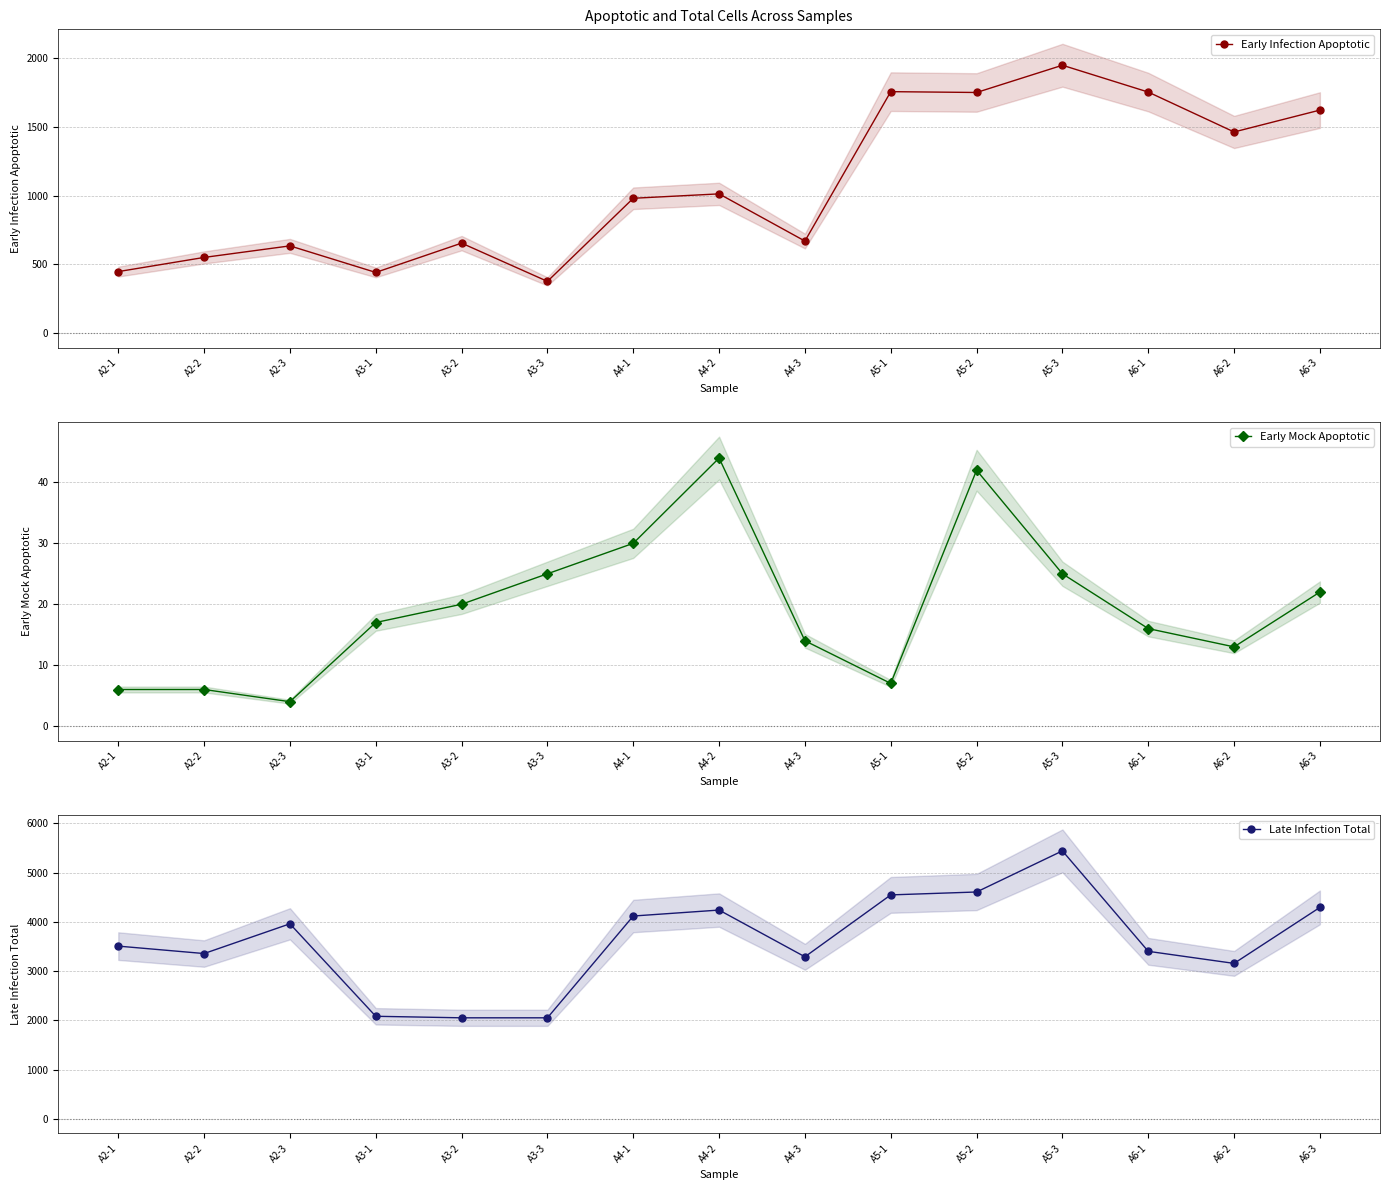

At how many categories does at least one series exceed 3481?

8